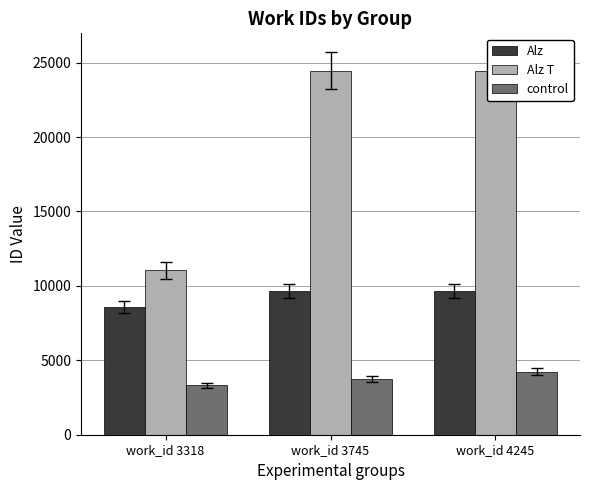

How many data points in Alz are less than 9668?

1